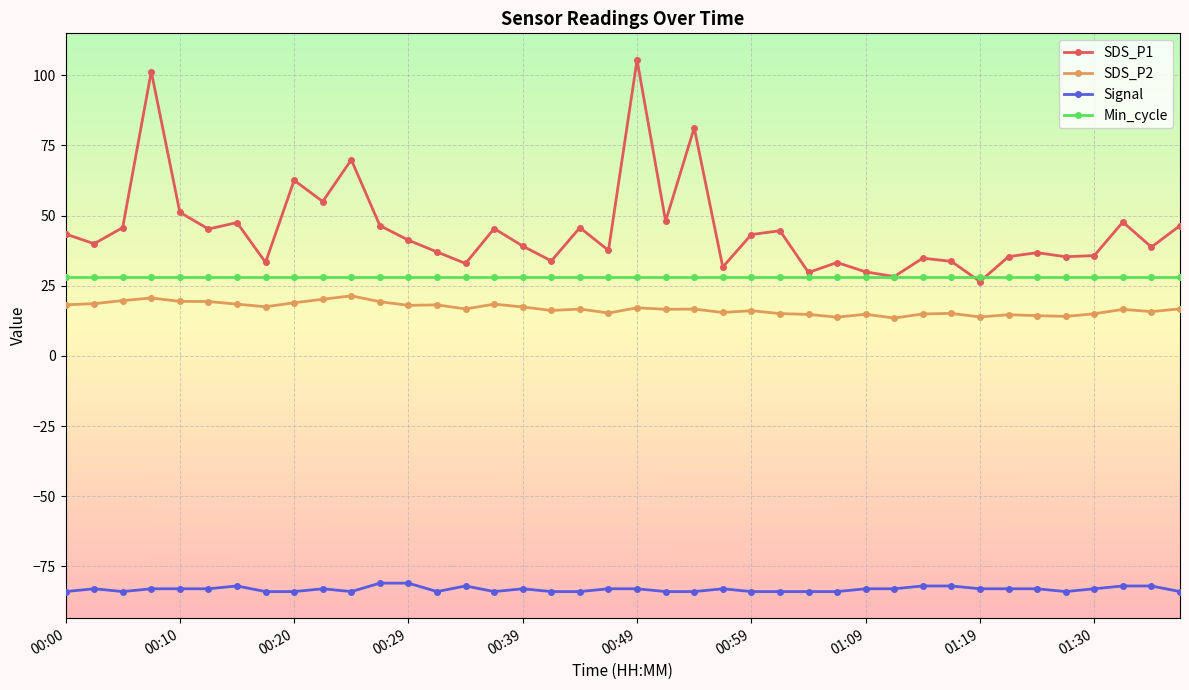

True or false: Signal has more than 1 points higher than both neighbors.

True